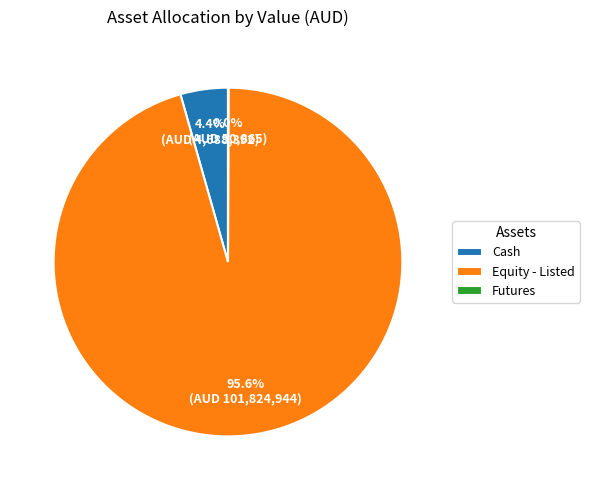

Does any single category account for the majority?

Yes